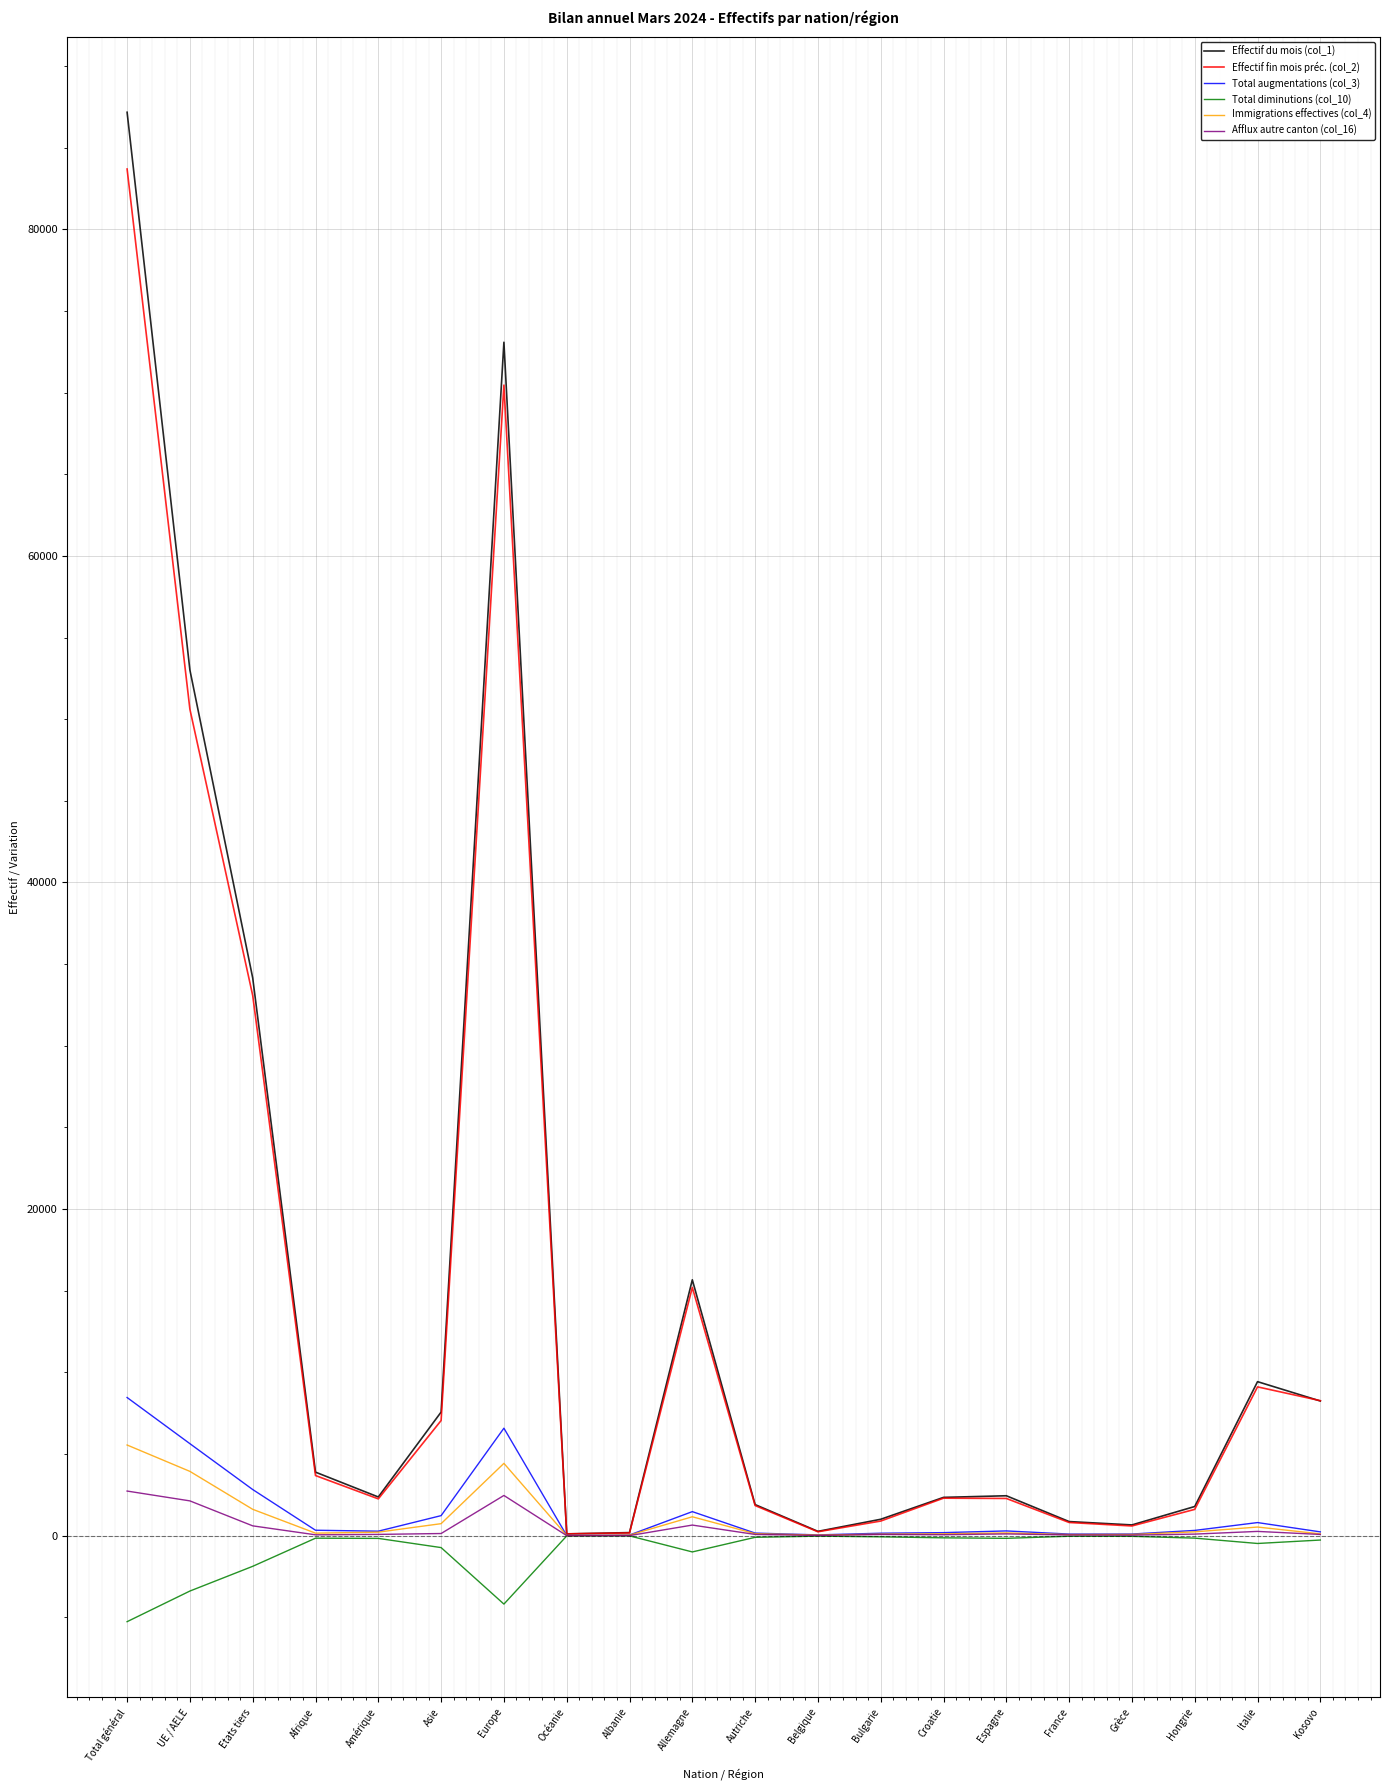

How many categories are shown in the chart?

20